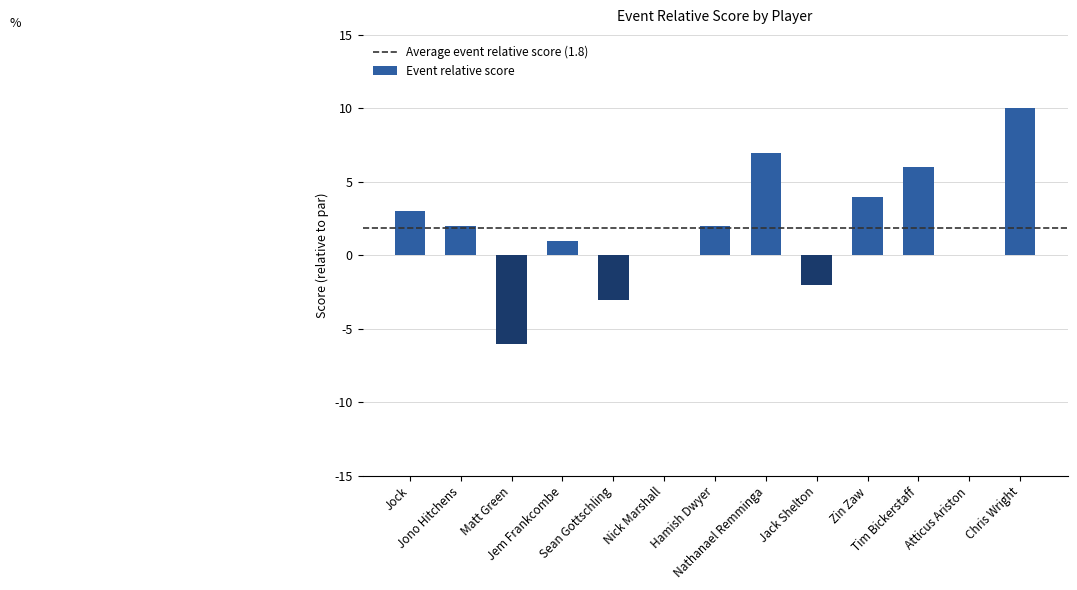

What is the maximum value shown in the chart?

10